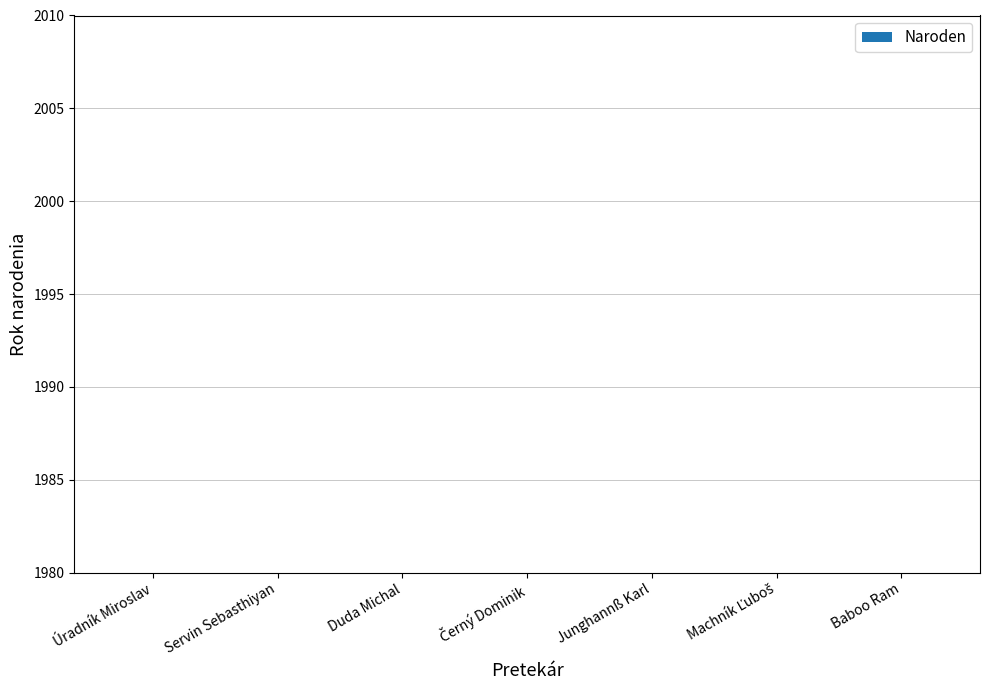

What is the smallest value displayed?

4